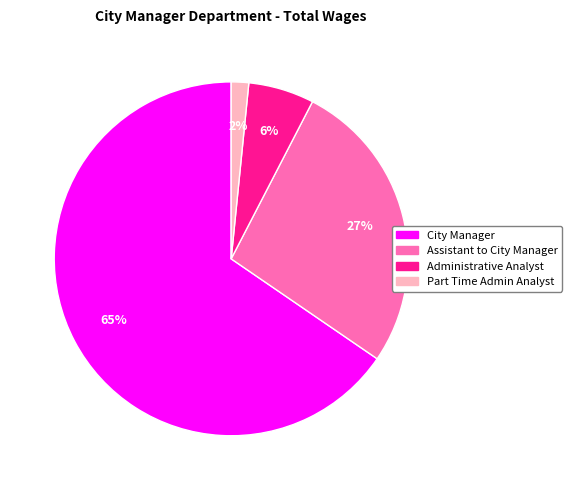

What is the majority slice?

City Manager